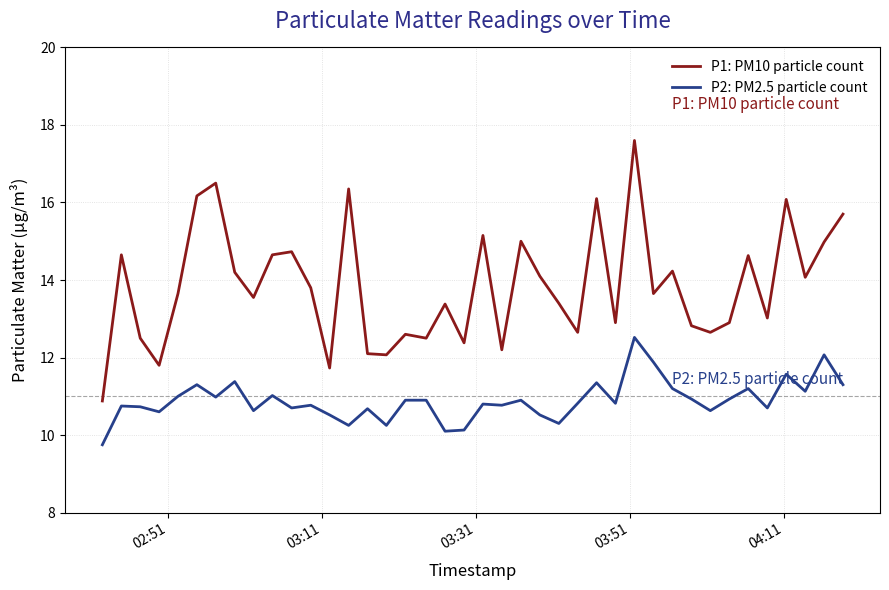

List the series in order of their peak value, lowest first.

P2: PM2.5 particle count, P1: PM10 particle count